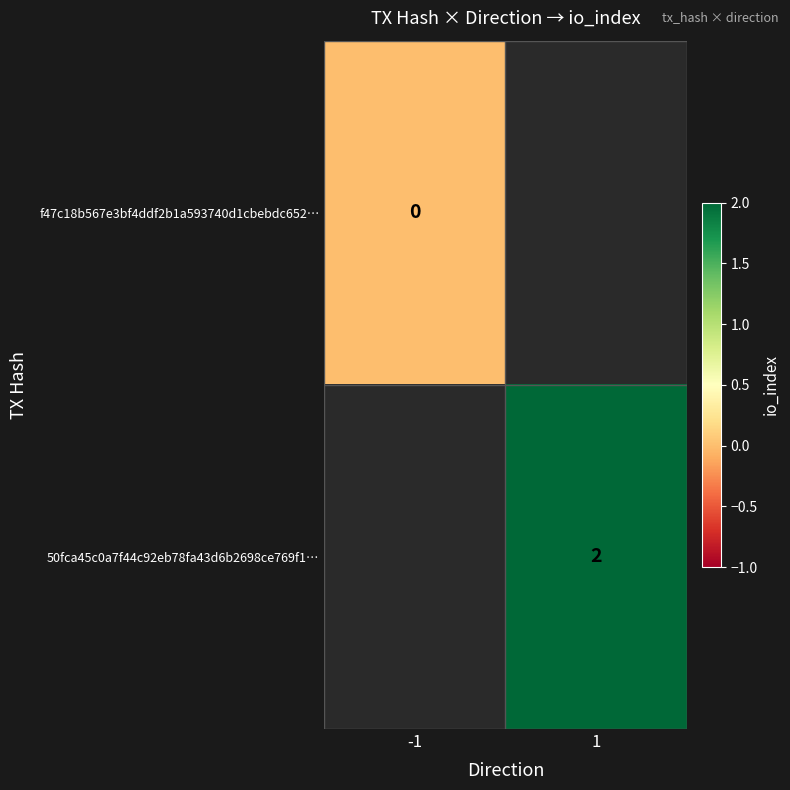

The 50fca45c0a7f44c92eb78fa43d6b2698ce769f1… series shows 3 at 1. True or false?

False